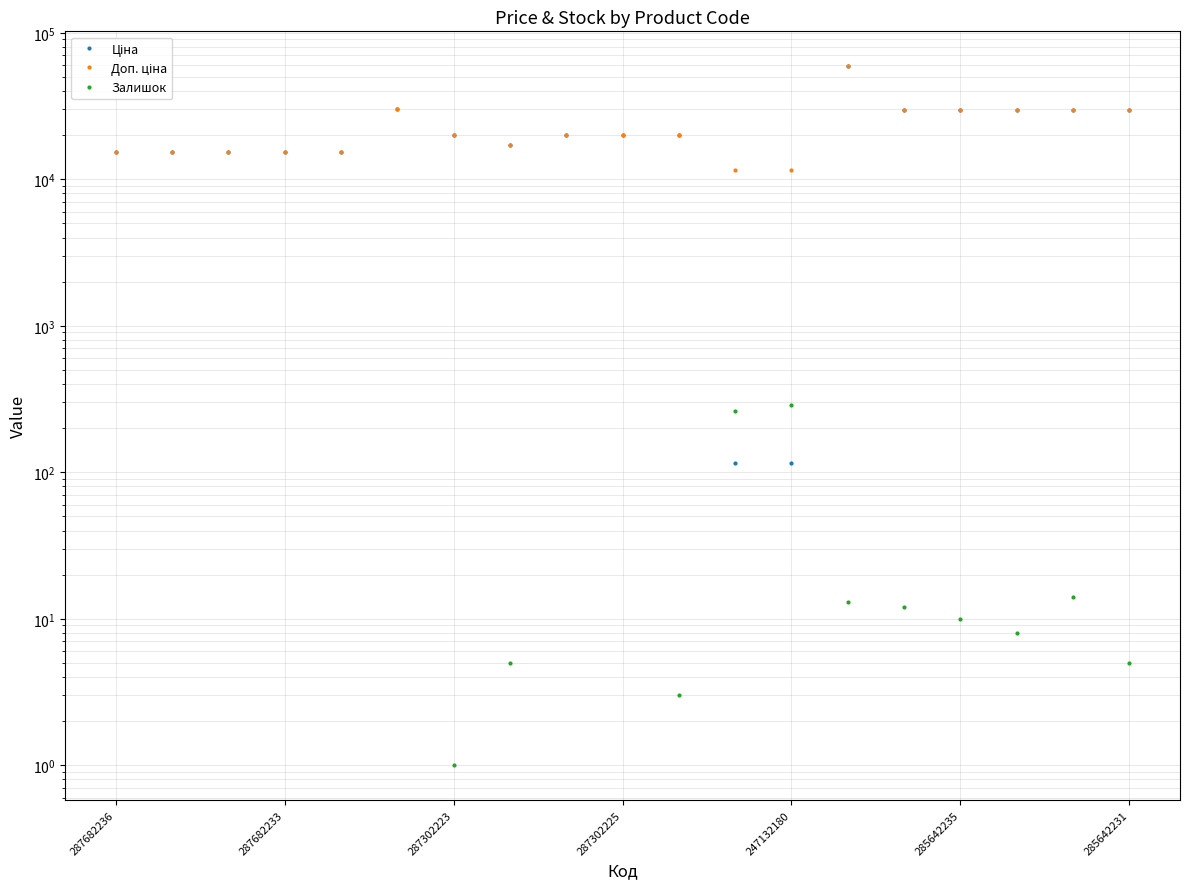

Rank the series by their maximum value, from highest to lowest.

Ціна, Доп. ціна, Залишок